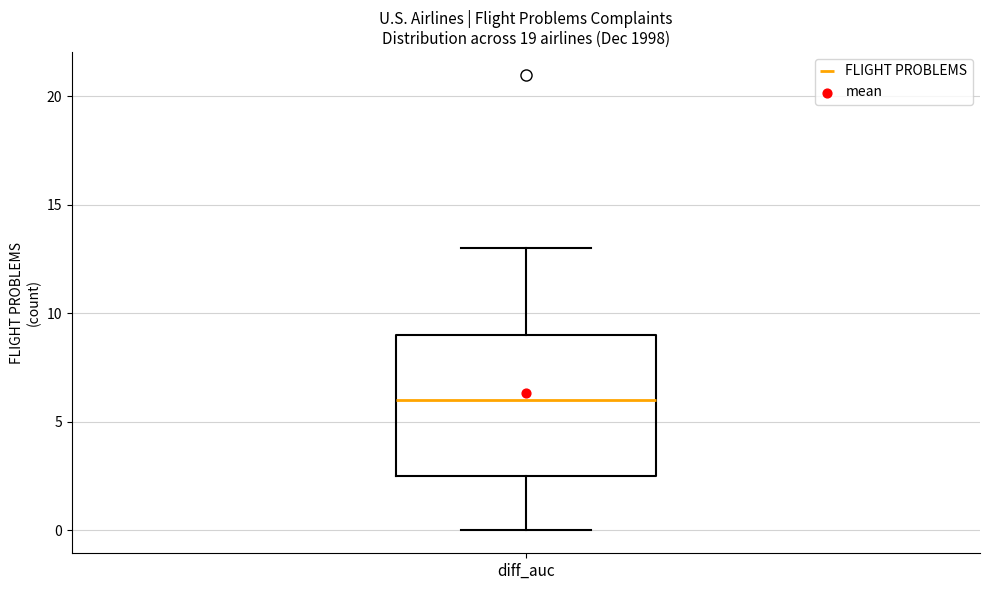

Transcribe this box plot: give where the median line is, the range the box spans, and where the two whiskers end, as read against the y-axis. The values are not printed on the chart, so give them approximately, as read against the axis.

median 6.0, box 2.5 to 9.0, whiskers 0.0 to 13.0